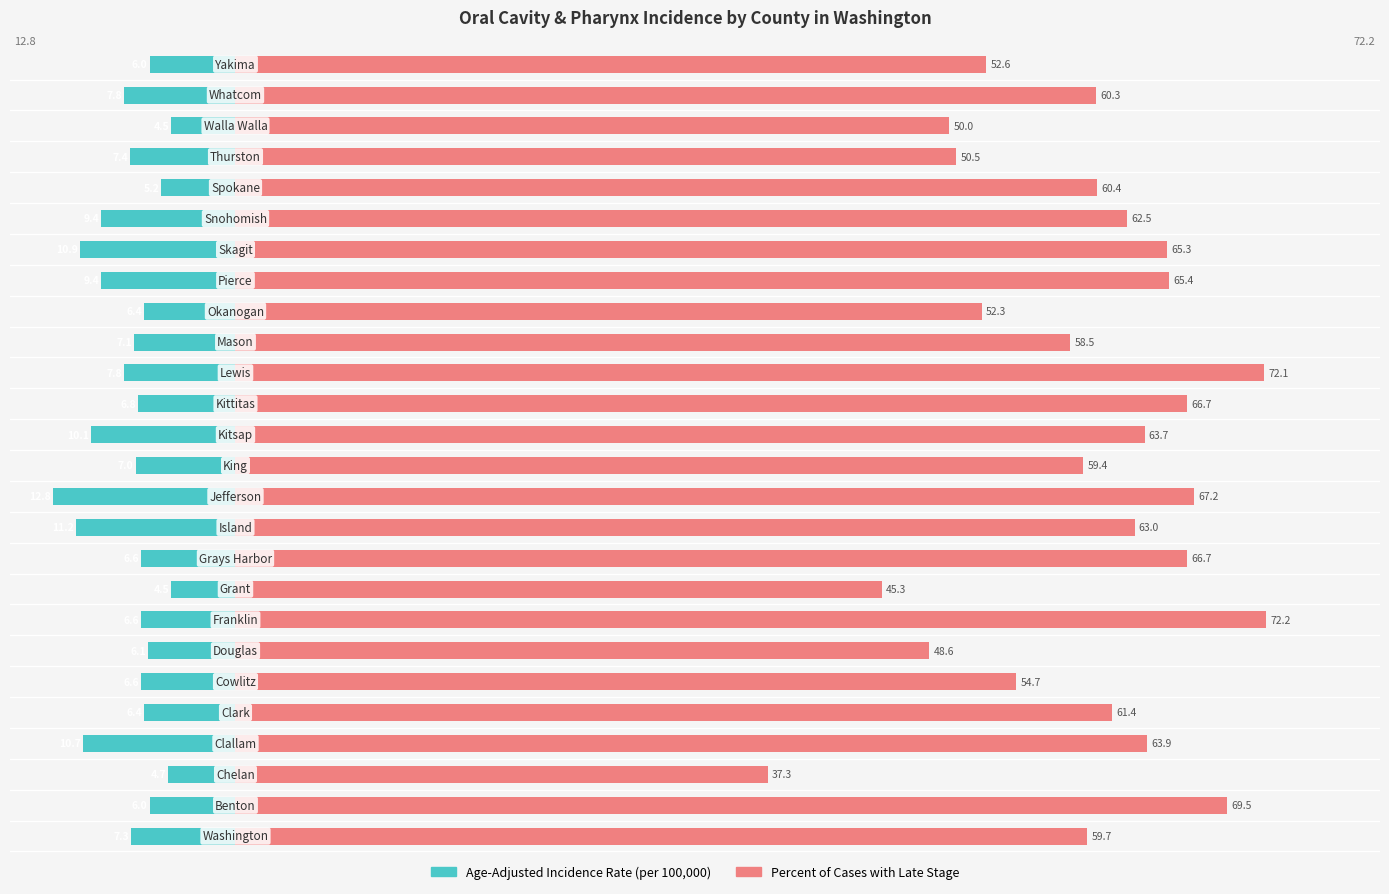

Which series has the largest range (max minus min)?

Percent Late Stage